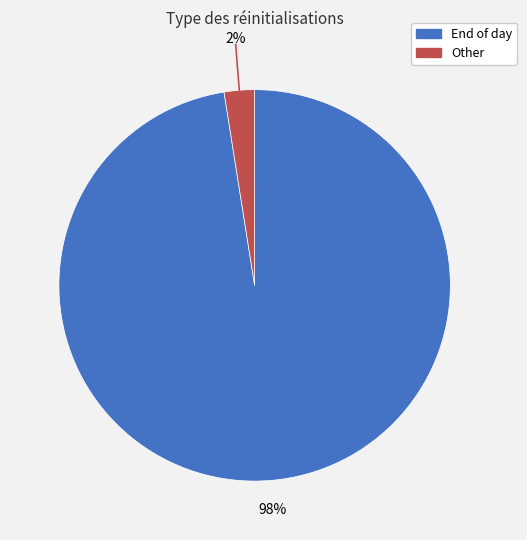

Between End of day and Other, which is larger?

End of day